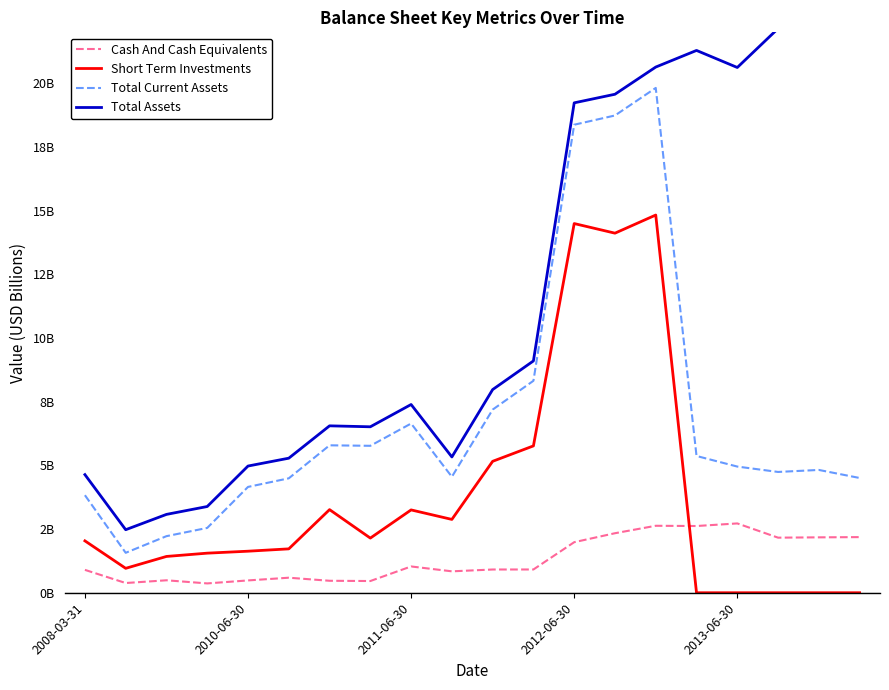

What is the label of the 1st point from the left?

2008-03-31